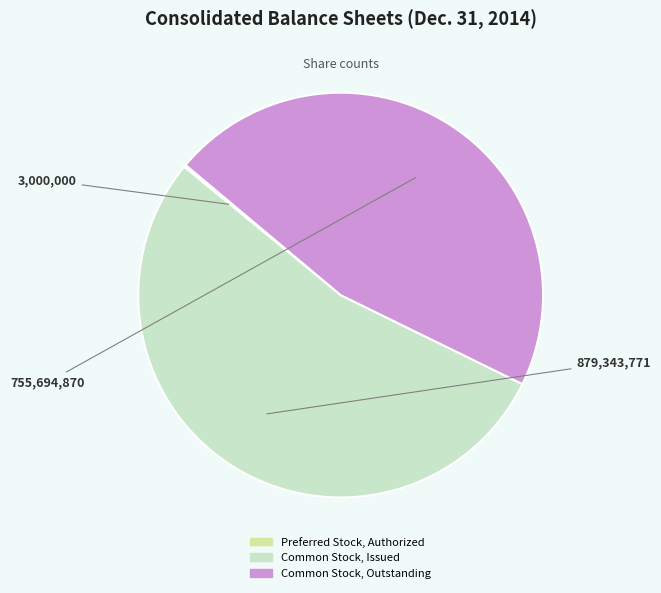

Is there a majority slice in this chart?

Yes